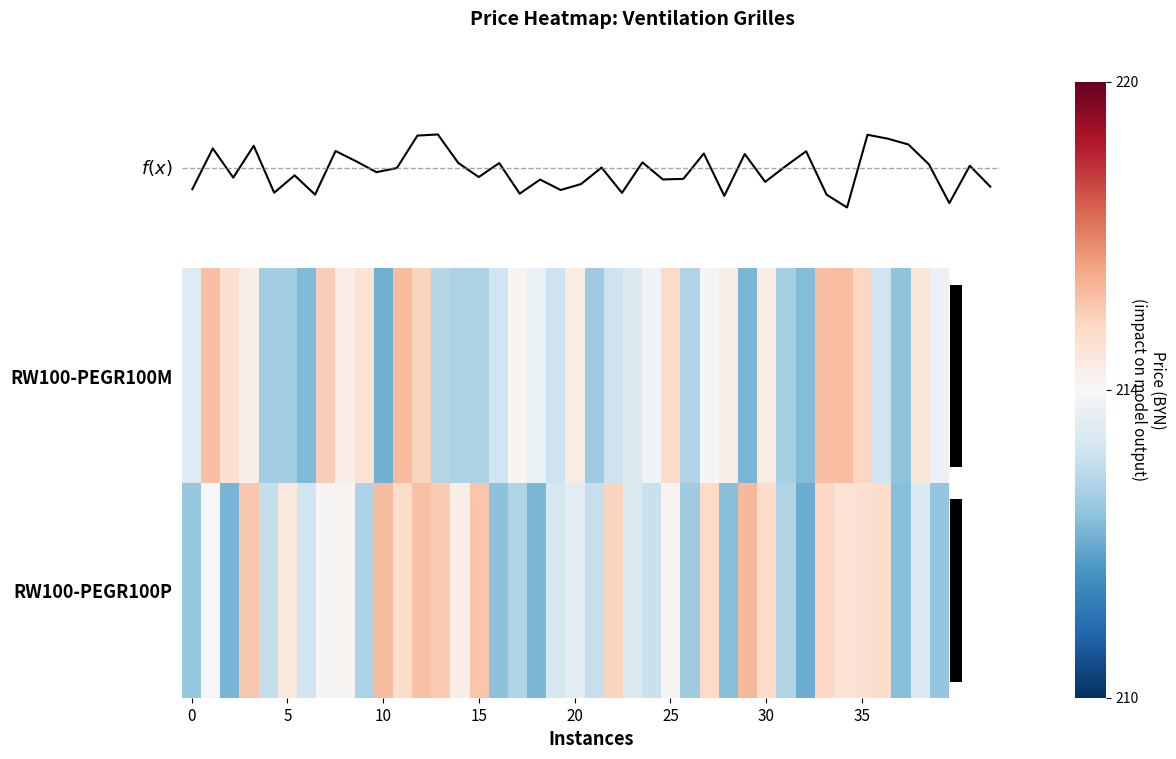

What is the difference between the highest and lowest values at 21?

0.5